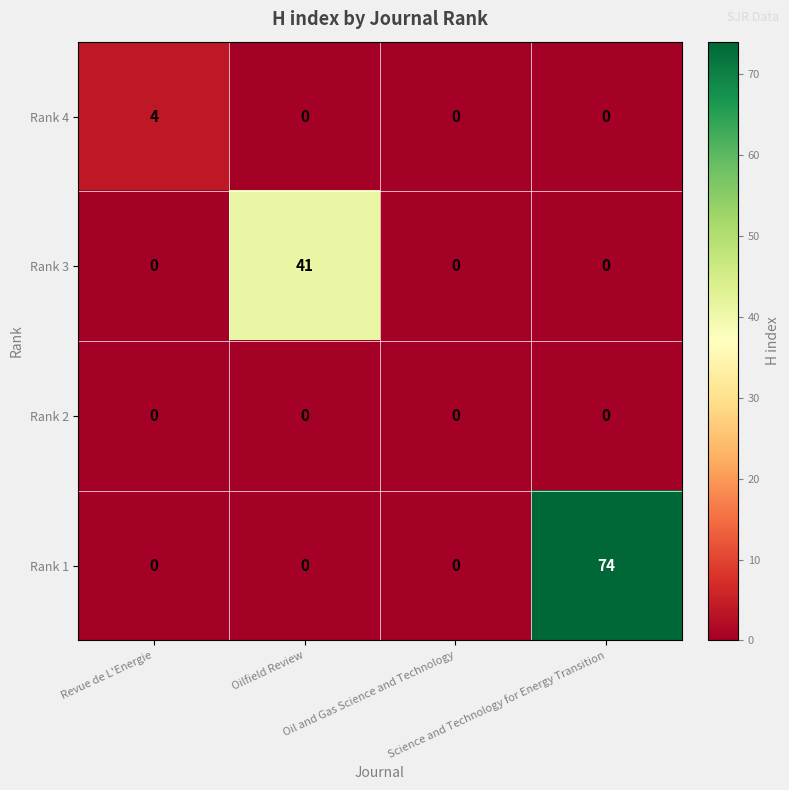

What is the sum of all Rank 3 values?

41